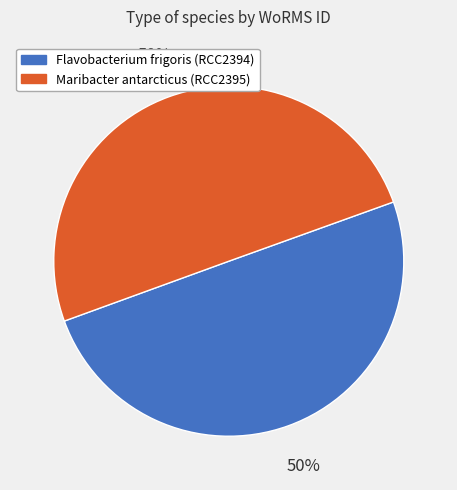

To the nearest percent, what percentage of the pie is Maribacter antarcticus (RCC2395)?

50%